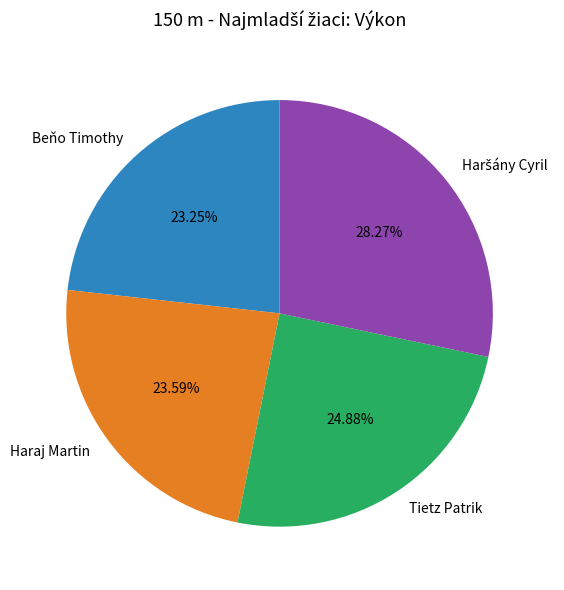

How many segments does this pie chart have?

4